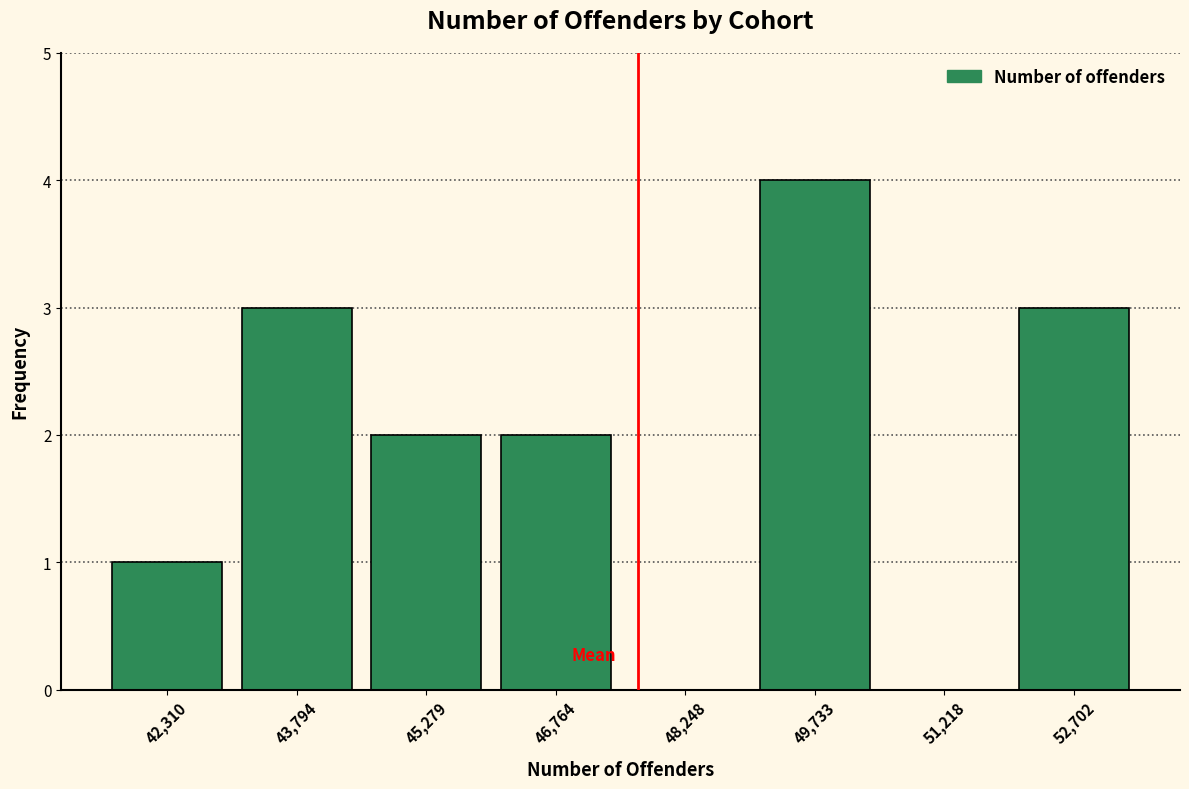

Reading left to right, transcribe all the data shown in this chart.

42,310=1	43,794=3	45,279=2	46,764=2	48,248=0	49,733=4	51,218=0	52,702=3